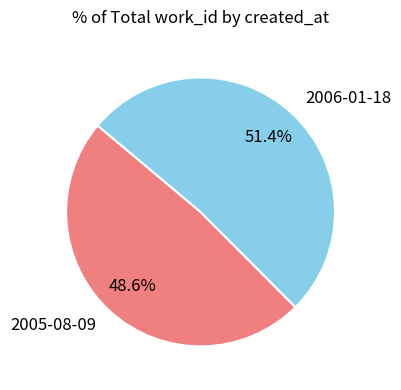

Count the number of slices in the pie.

2